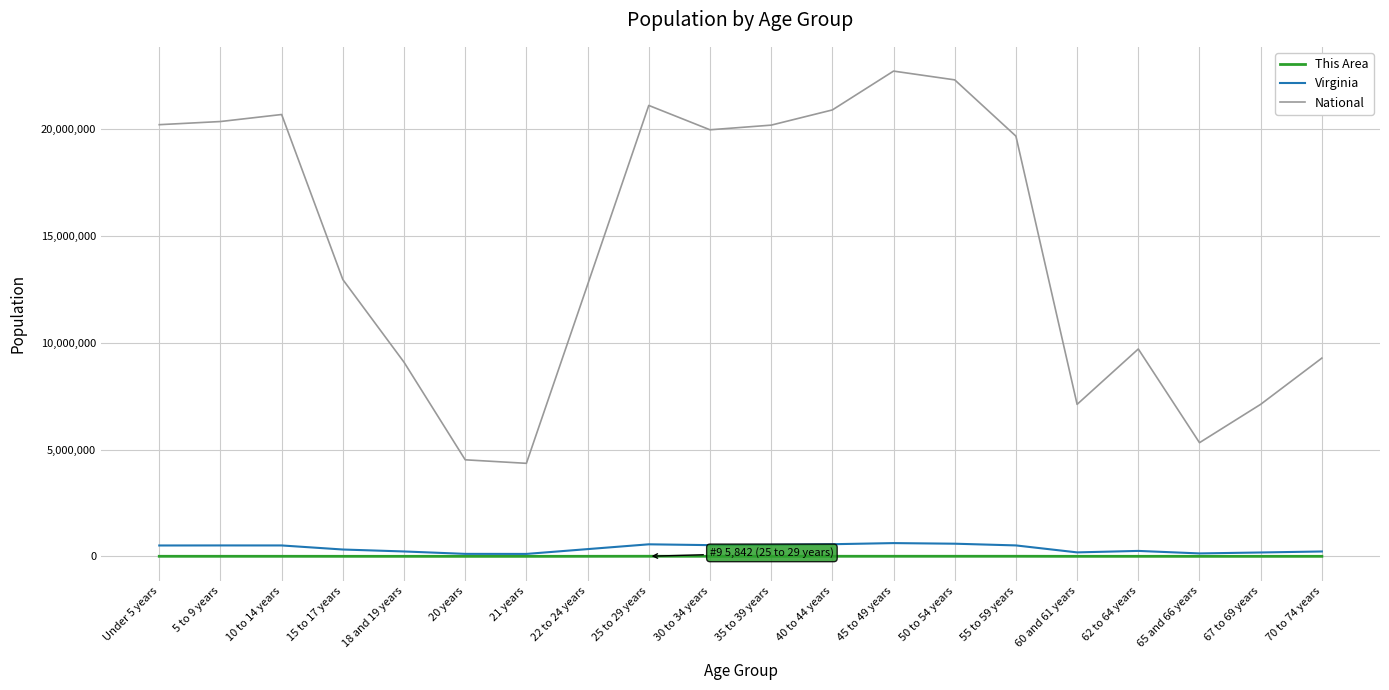

What are all the series names shown in the legend?

This Area, Virginia, National